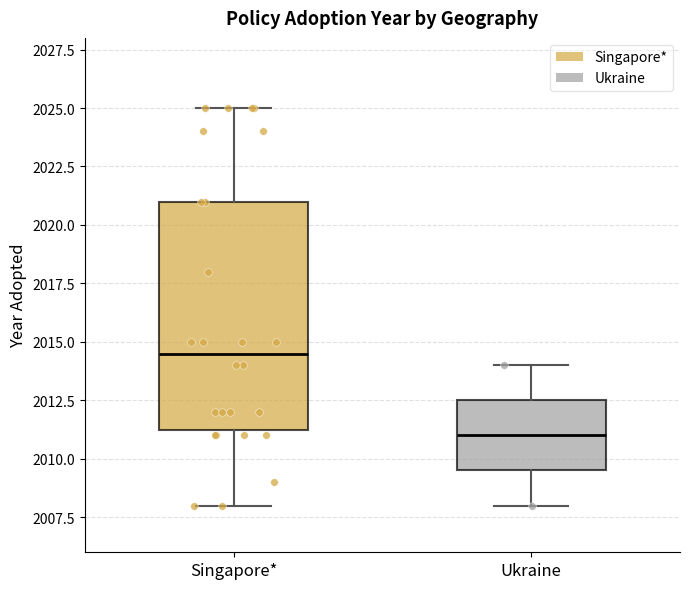

Where does the upper whisker of the box for Singapore* end on the y-axis? The values are not printed on the chart, so give them approximately, as read against the axis.

2025.0